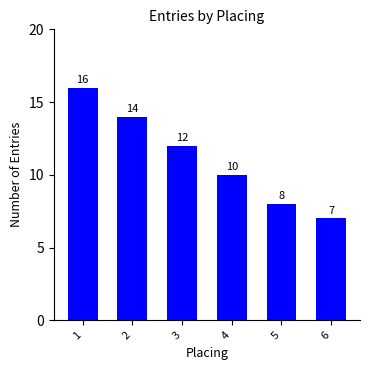

What is the change in value from 2 to 3?

-2